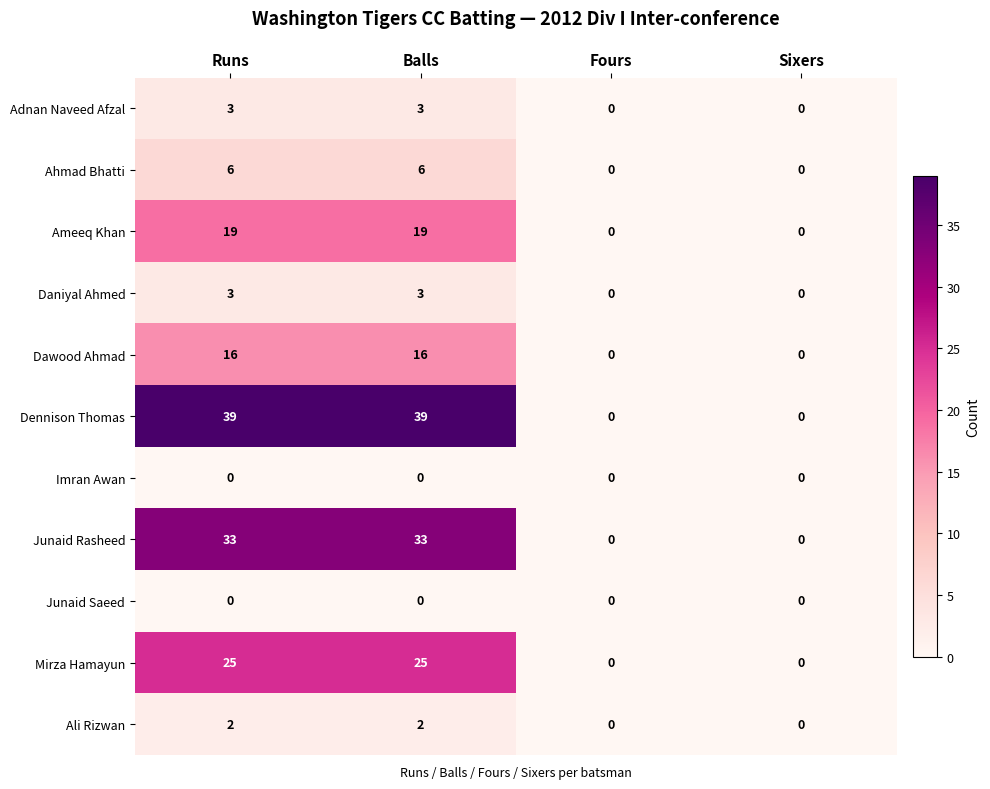

True or false: Dawood Ahmad has a value of 29 at Balls.

False